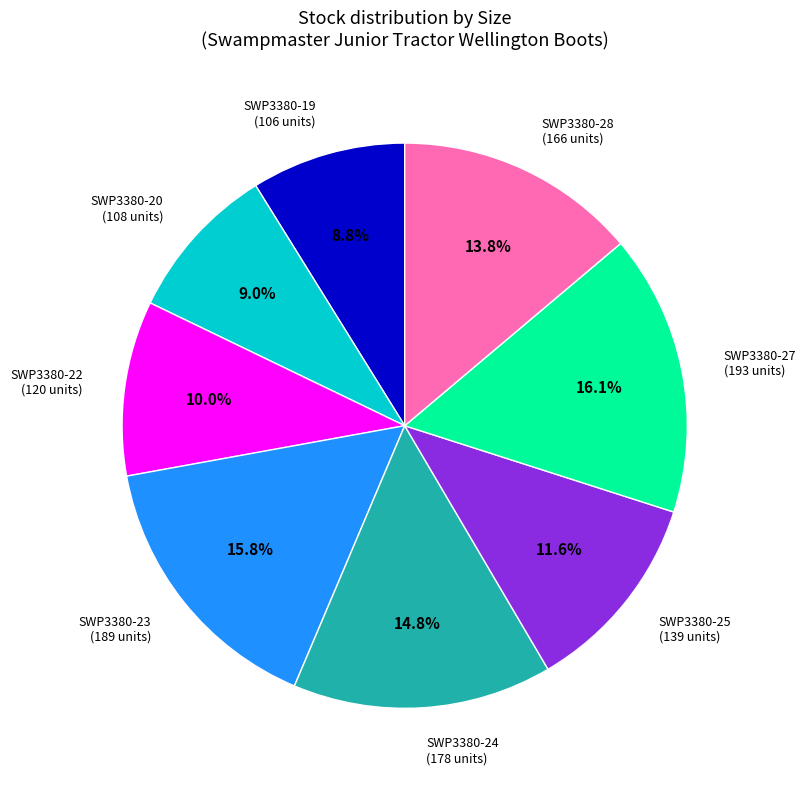

Is there a majority slice in this chart?

No